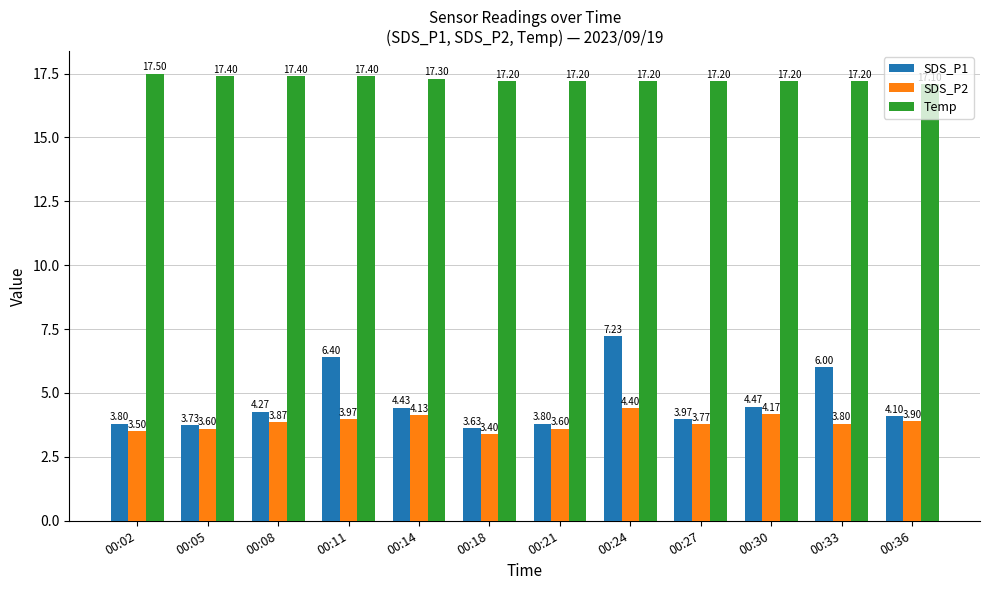

How many SDS_P1 values are between 3 and 6?

10